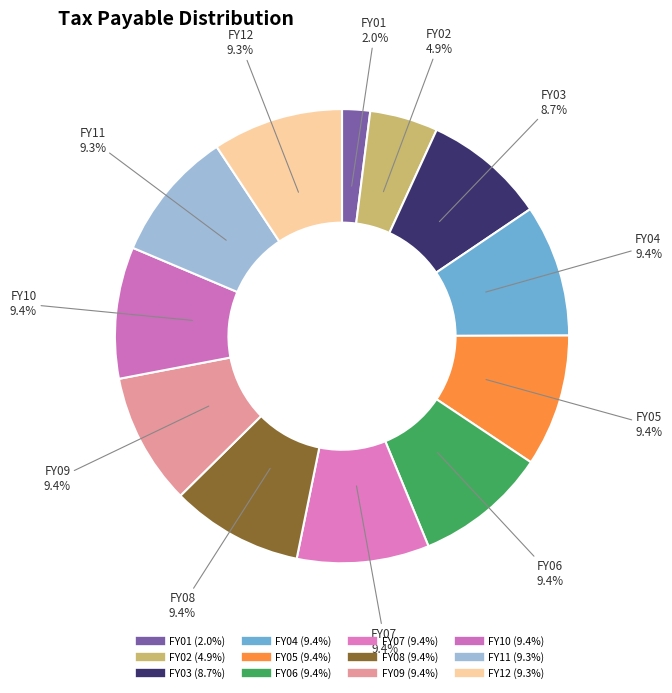

Do FY10 and FY06 together represent more than half of the pie?

No